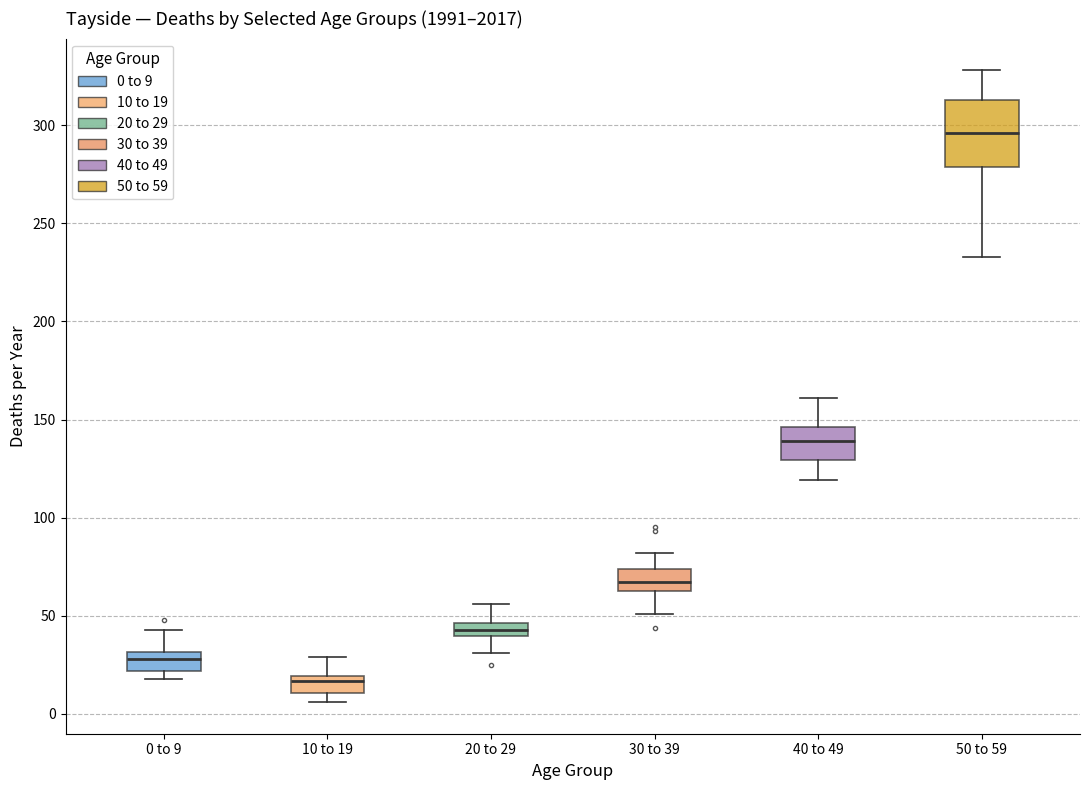

Which box has the highest median line?

50 to 59